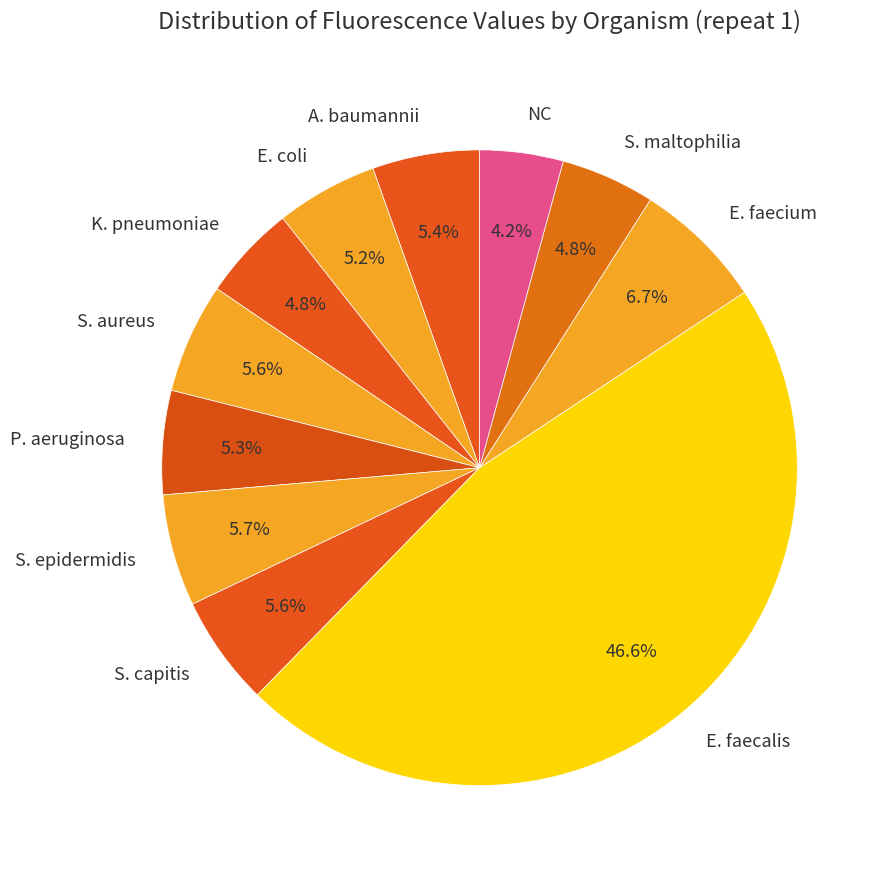

What percentage is the E. faecalis slice, to the nearest percent?

47%